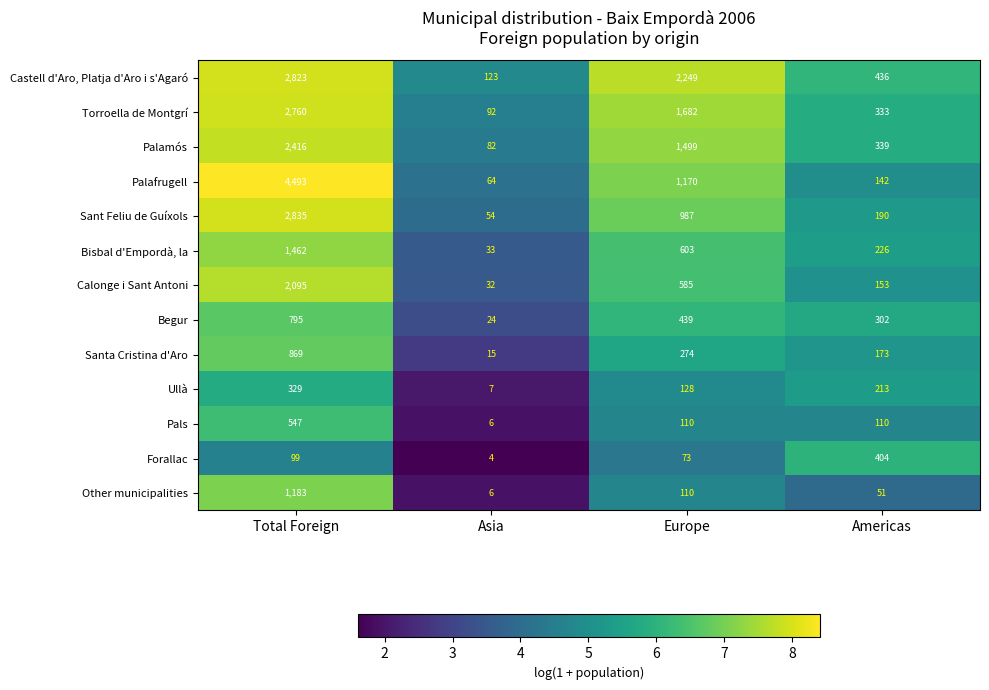

The value of Palamós at Europe is 2545. True or false?

False